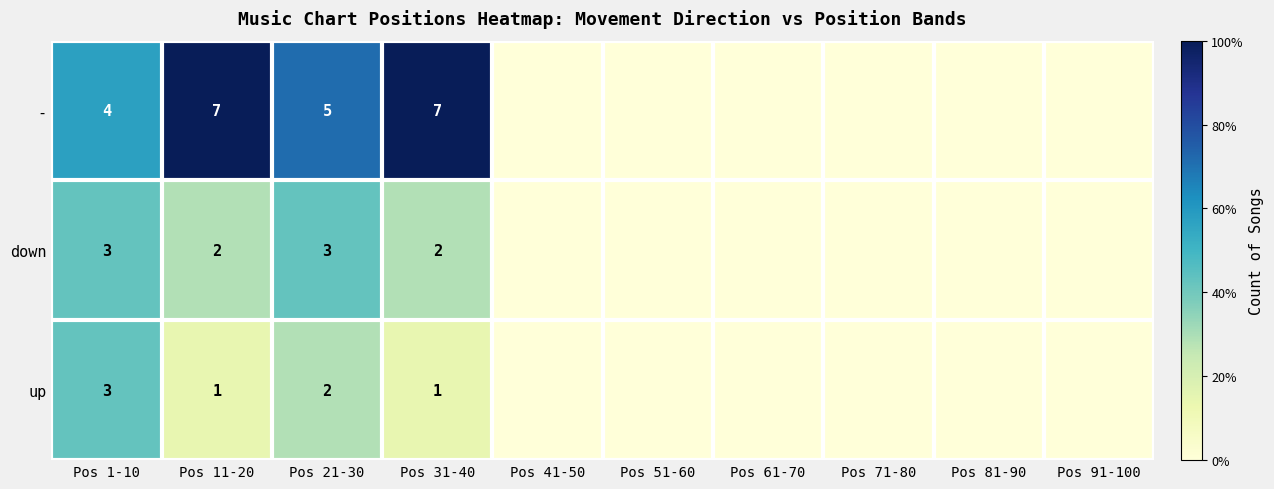

What is the spread (max minus min) of values at Pos 31-40?

6